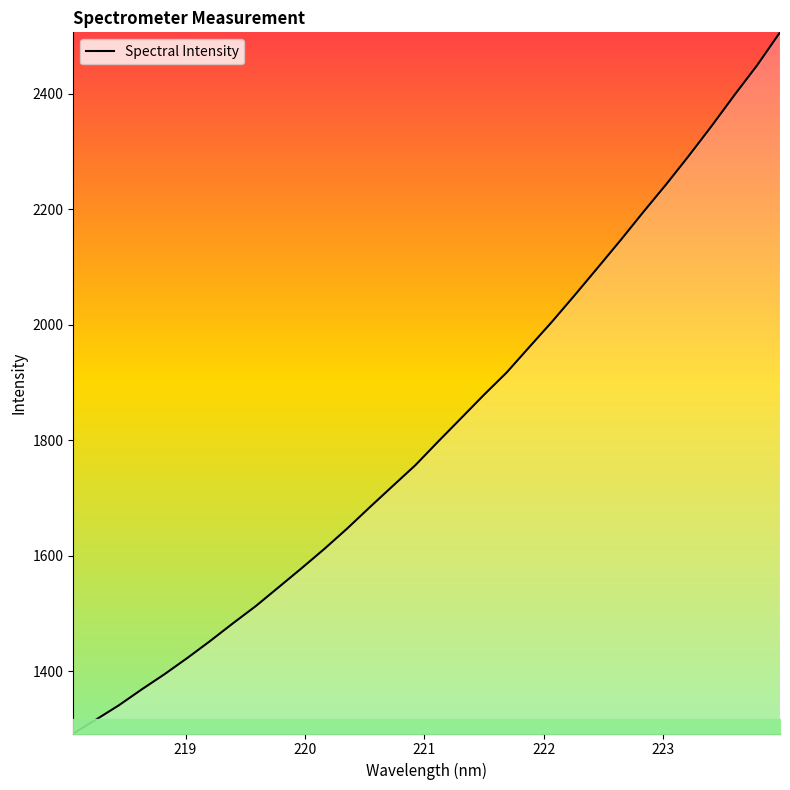

What is the greatest value displayed?

2506.4